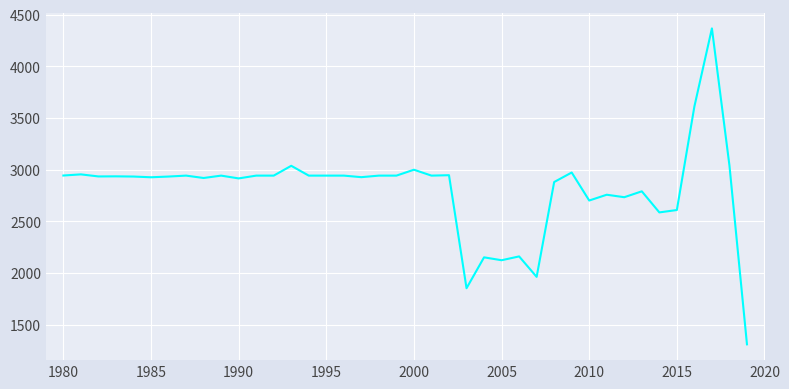

What is the difference between the maximum and minimum values?

3058